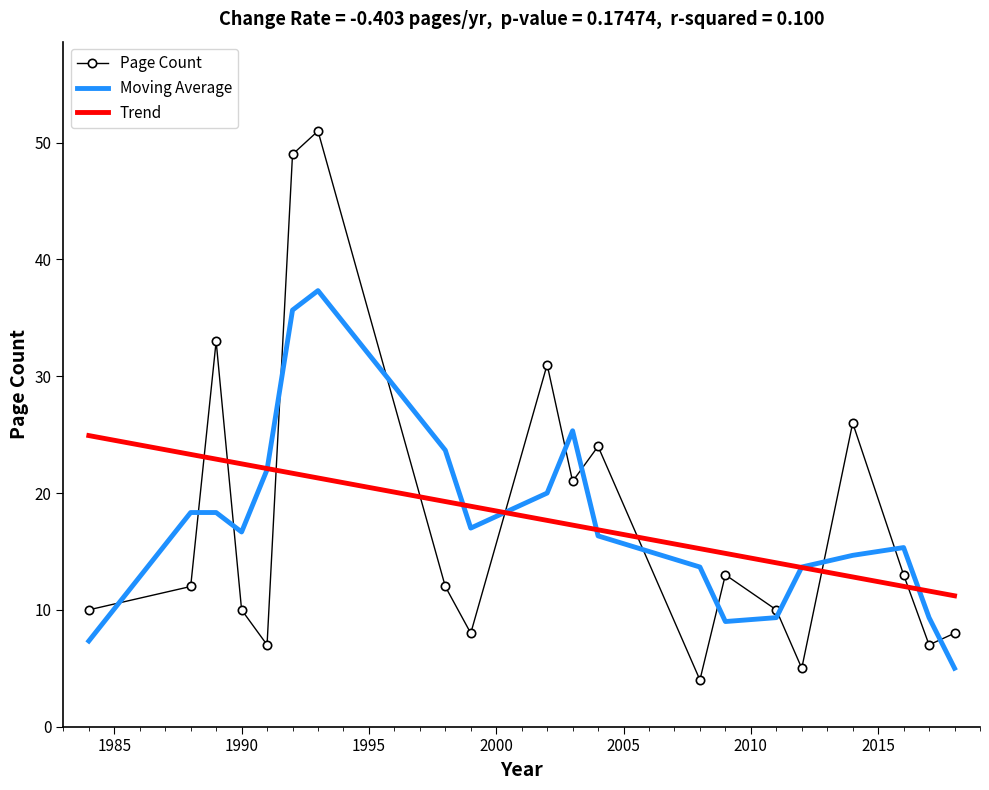

Which series has the largest range (max minus min)?

Page Count